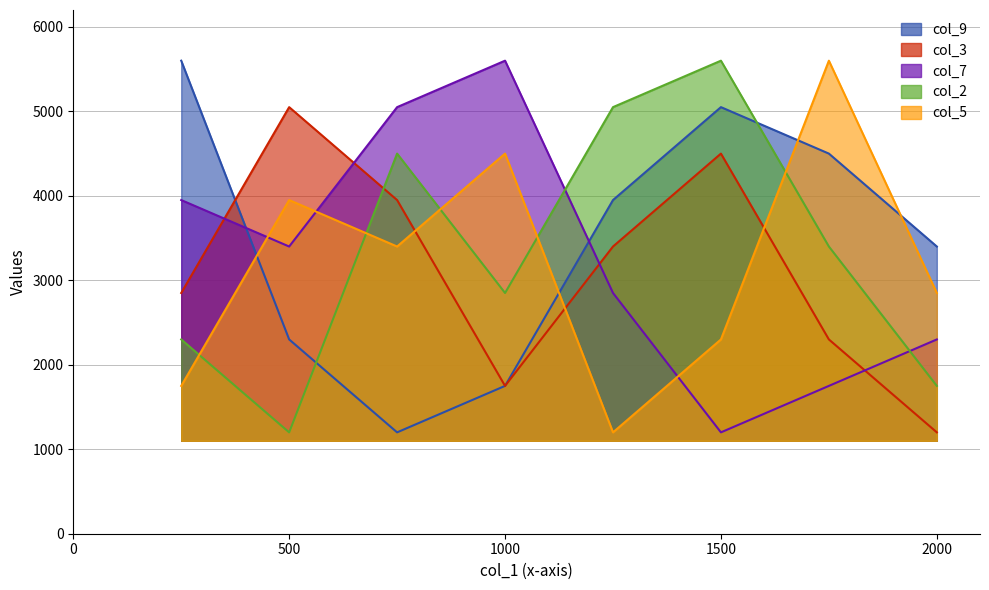

What is the greatest value displayed?

5600